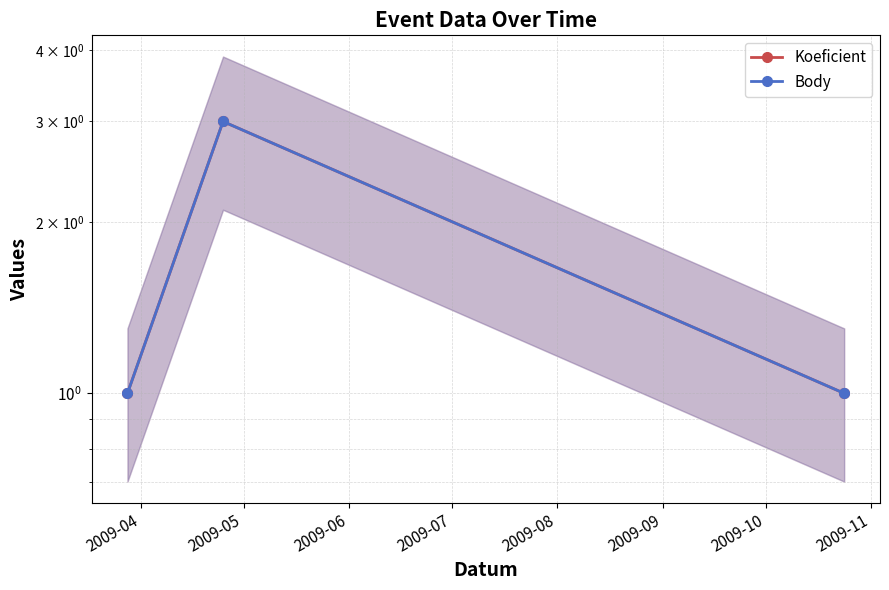

What is the difference between the maximum and minimum values in the Koeficient series?

2